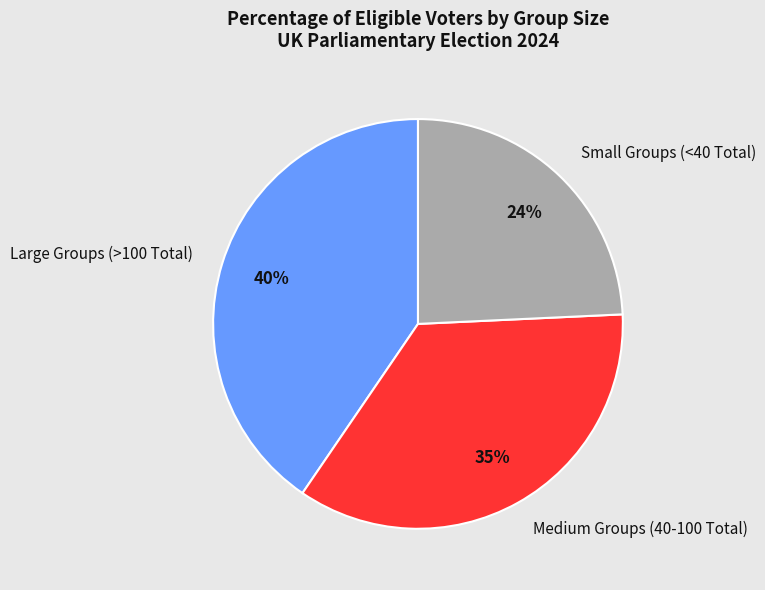

Is the sum of Large Groups (>100 Total) and Medium Groups (40-100 Total) greater than half?

Yes